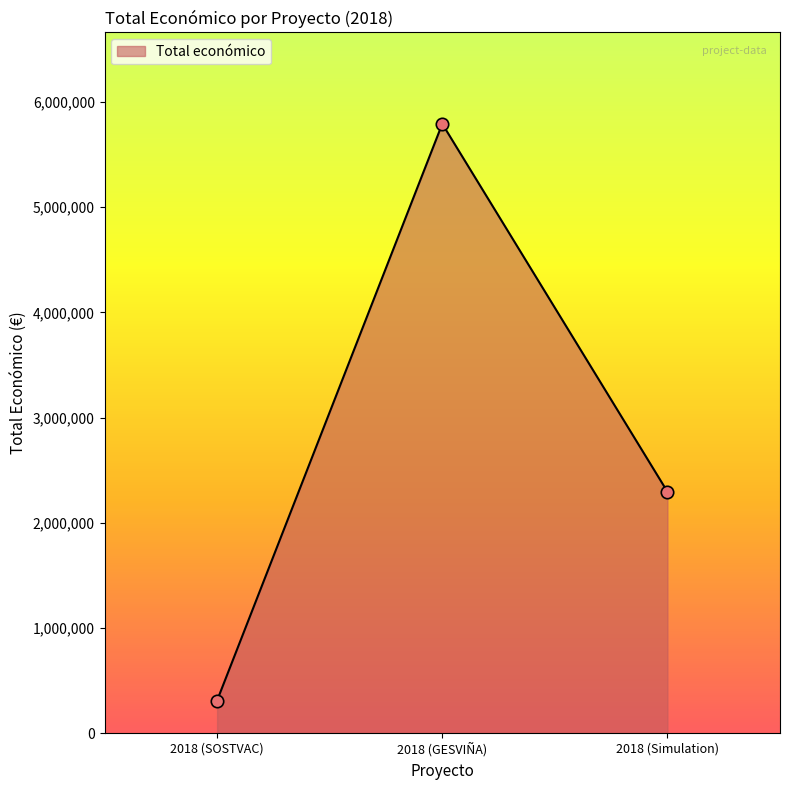

What is the ratio of the value at 2018 (SOSTVAC) to the value at 2018 (GESVIÑA)?

0.1